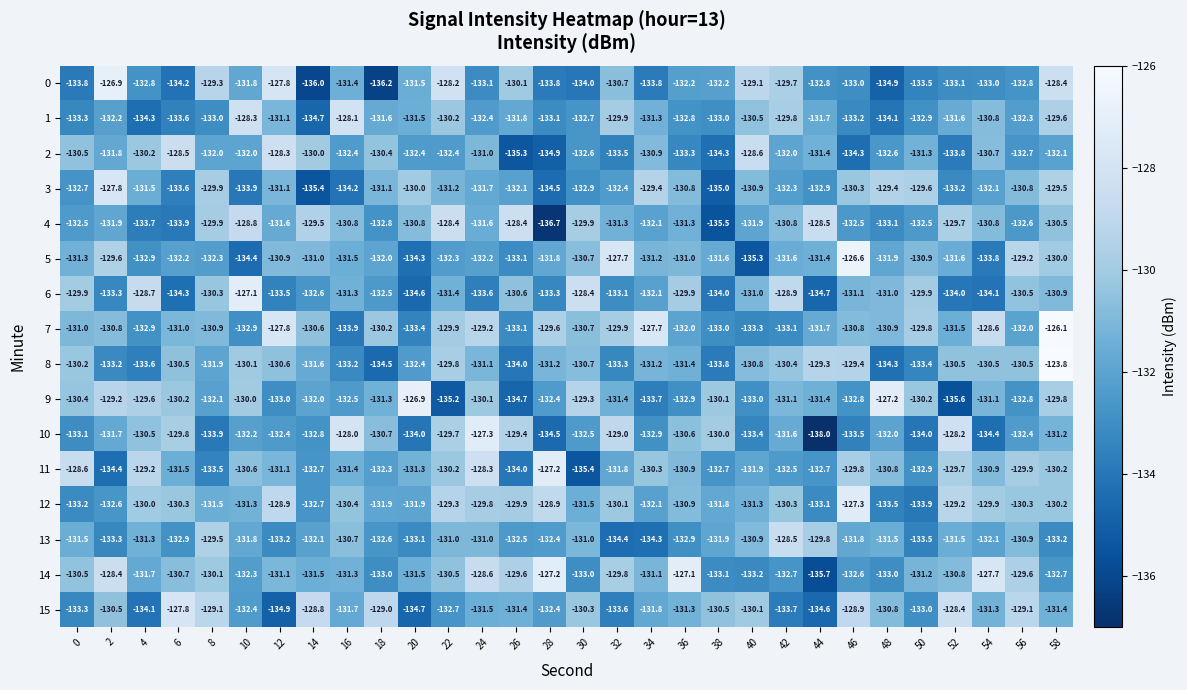

Which series changed the most between 8 and 10?

1